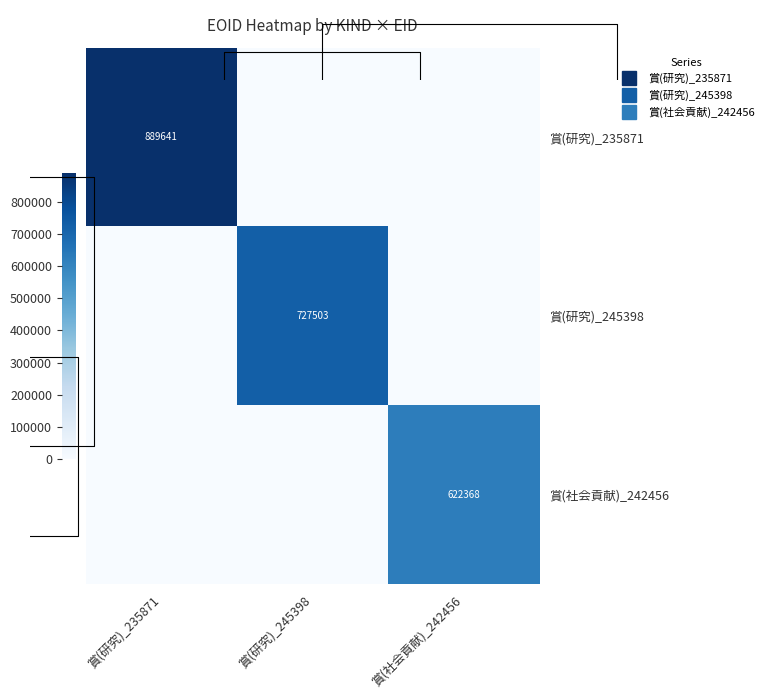

Between 賞(研究)_245398 and 賞(社会貢献)_242456, which is larger?

賞(研究)_245398